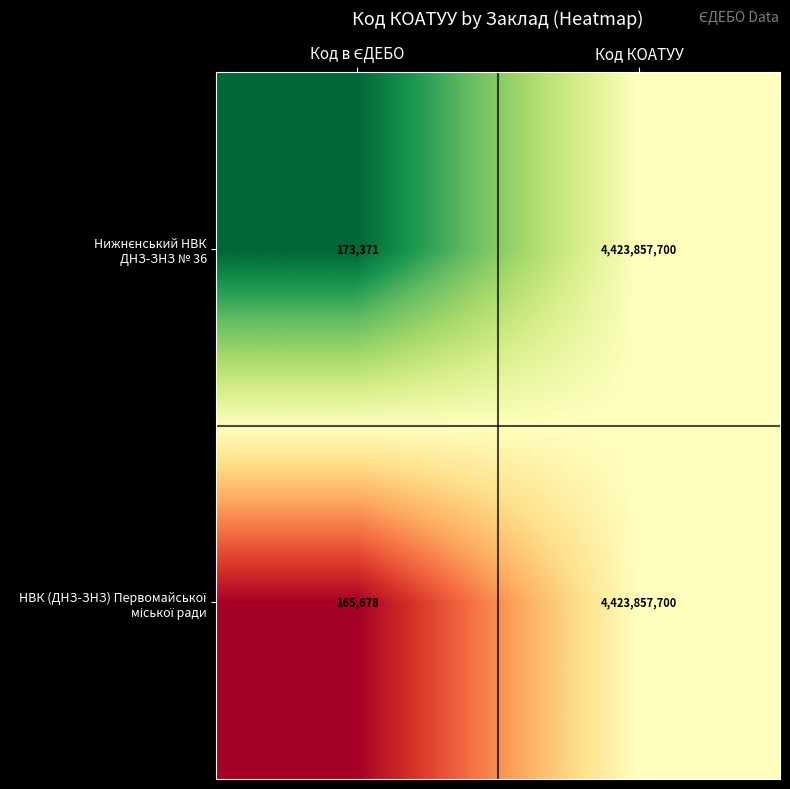

What is the maximum value shown in the chart?

4423857700